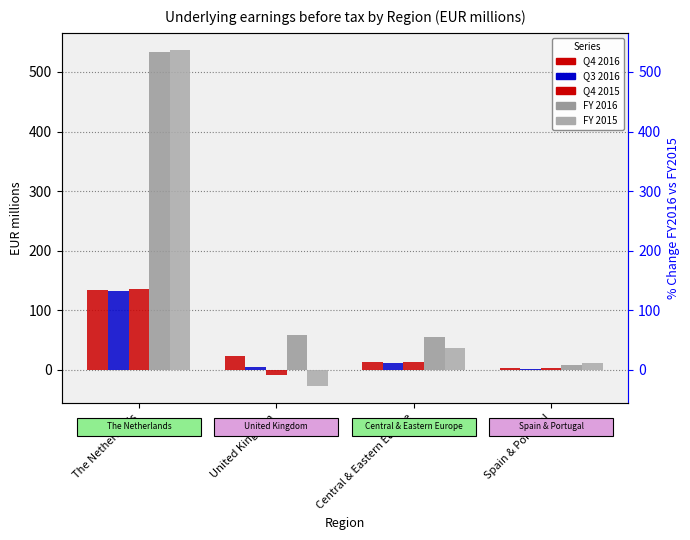

The Q4 2015 series shows 135.3 at The Netherlands. True or false?

True